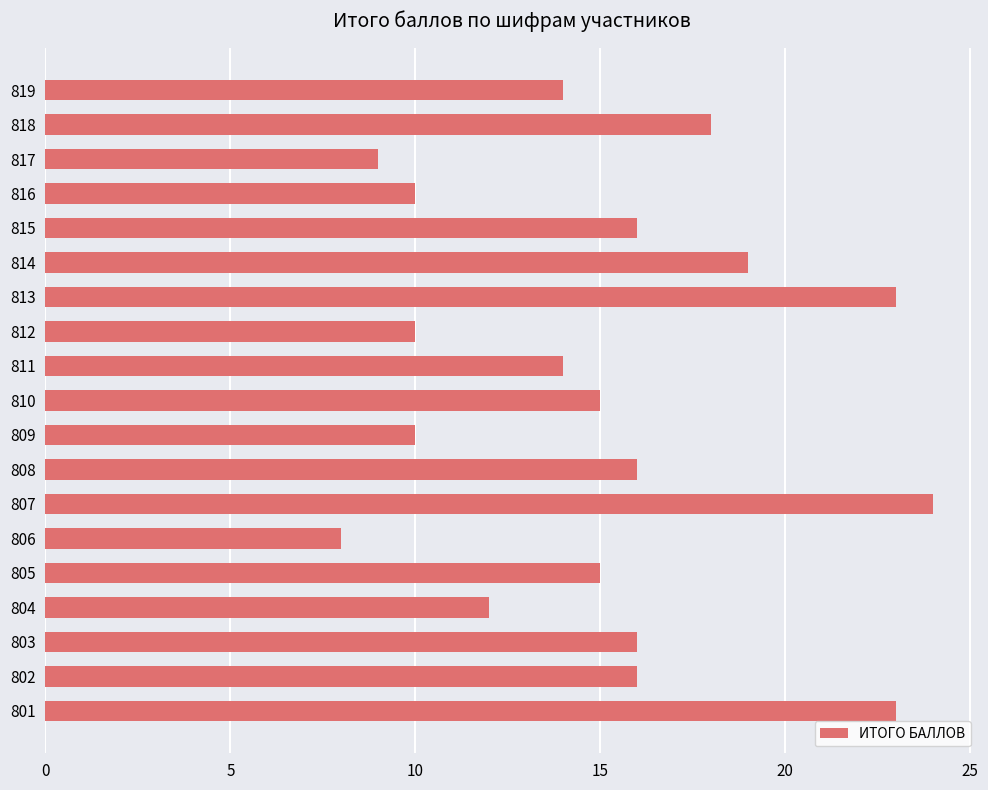

At which category does the chart reach its minimum across all series?

806